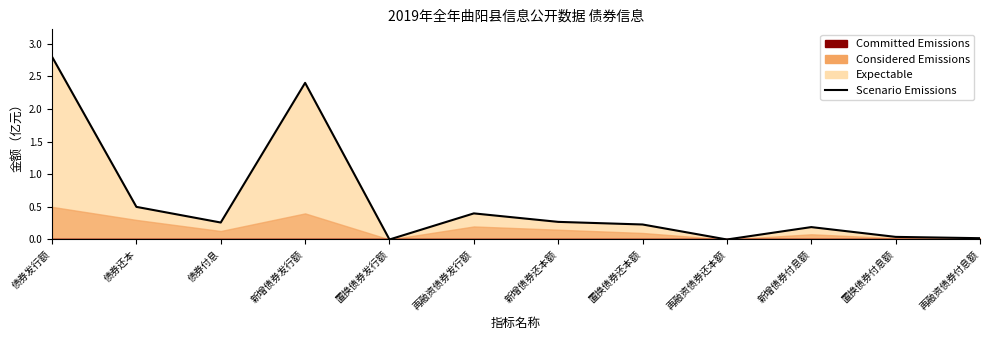

What is the maximum value shown in the chart?

2.8